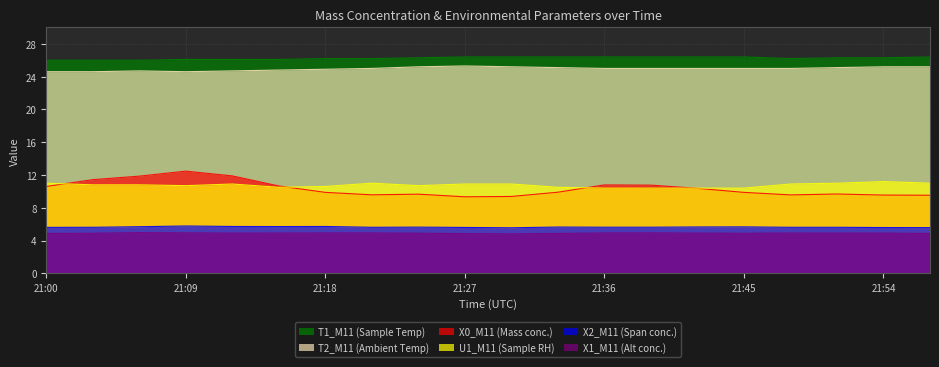

Does the chart have visible grid lines?

Yes